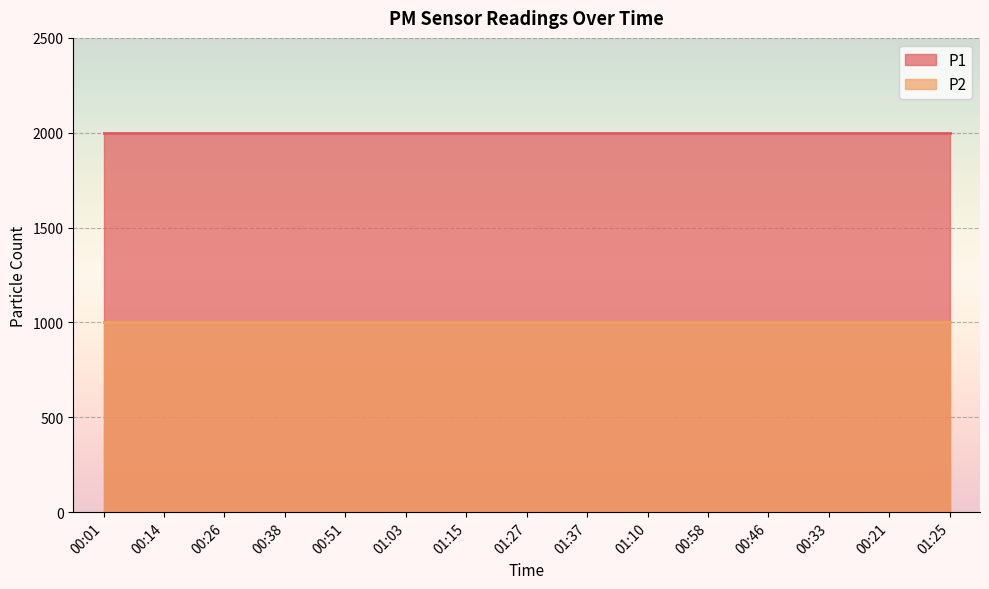

What is the greatest value displayed?

1999.9